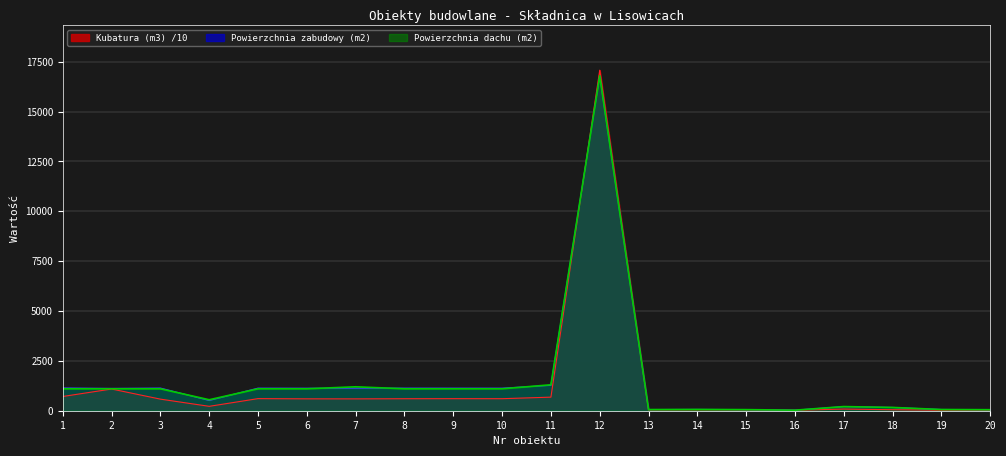

What is the value of the Powierzchnia dachu (m2) point at the 4th from the left?

550.0